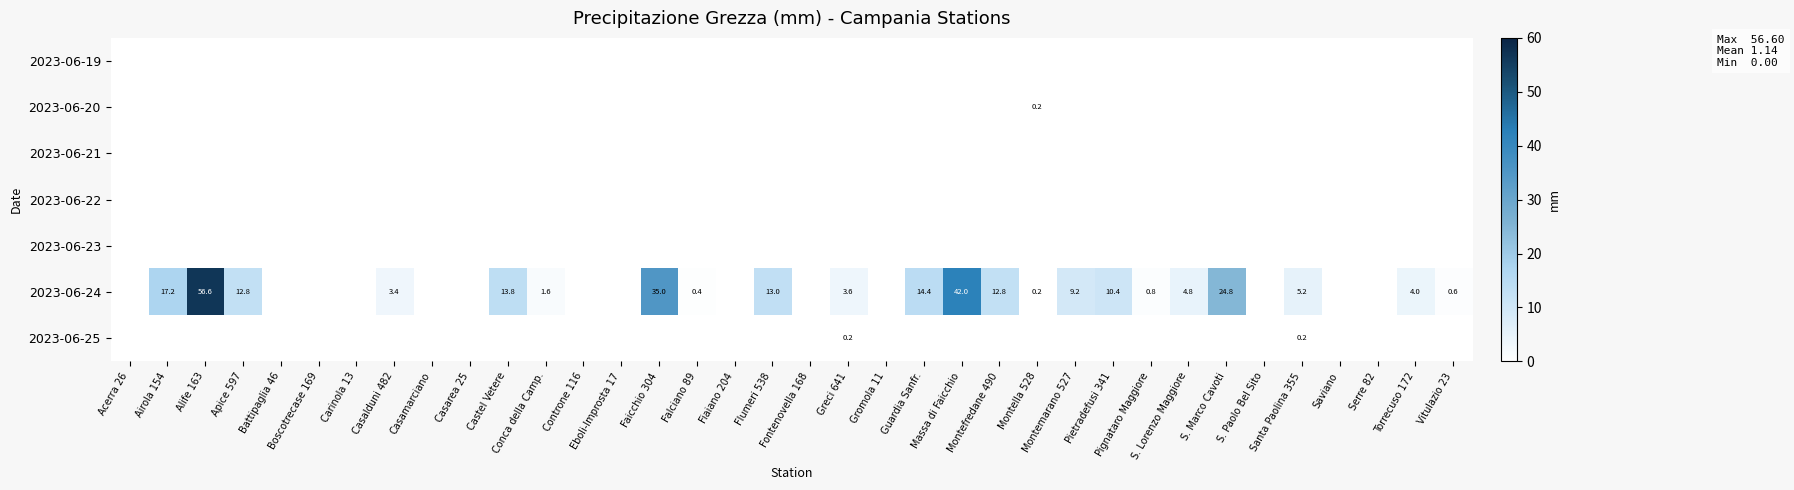

Which series has the largest total across all categories?

2023-06-24